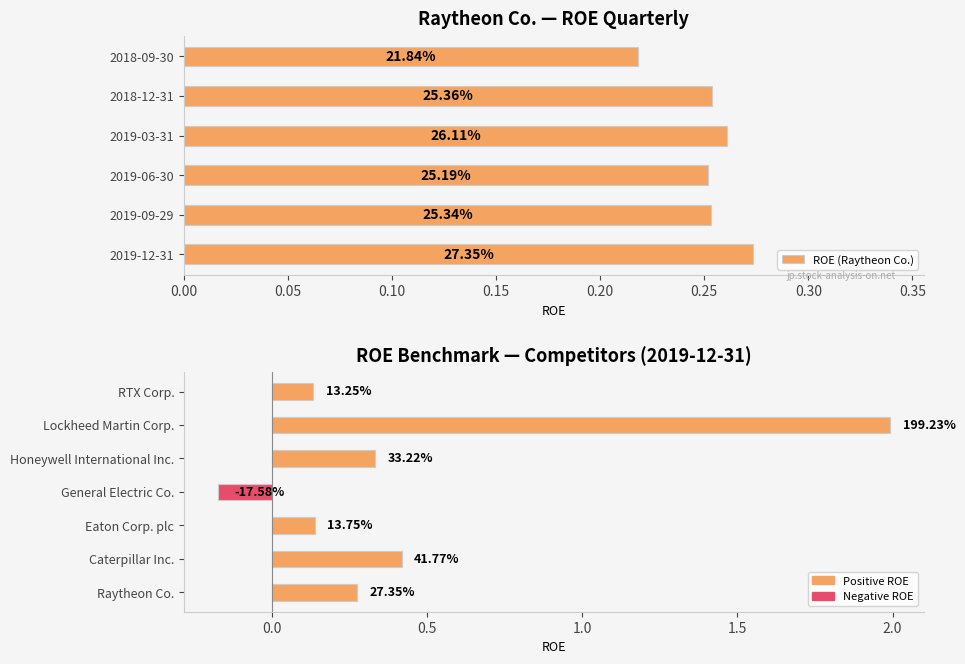

The value of Raytheon Co. ROE at 2019-12-31 is 0.5. True or false?

False